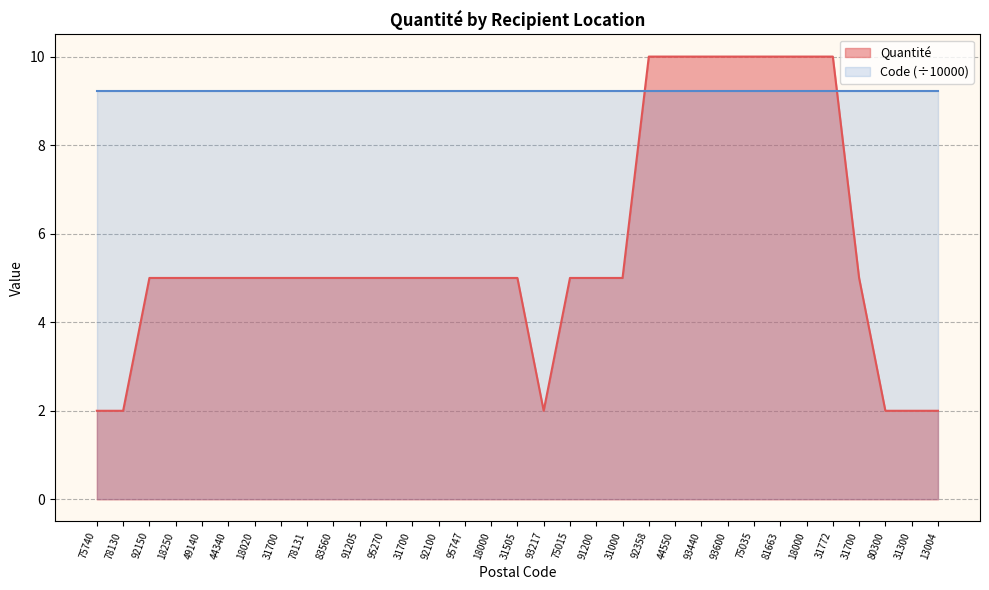

What is the ratio of the value at 18250 to the value at 95270?

1.0